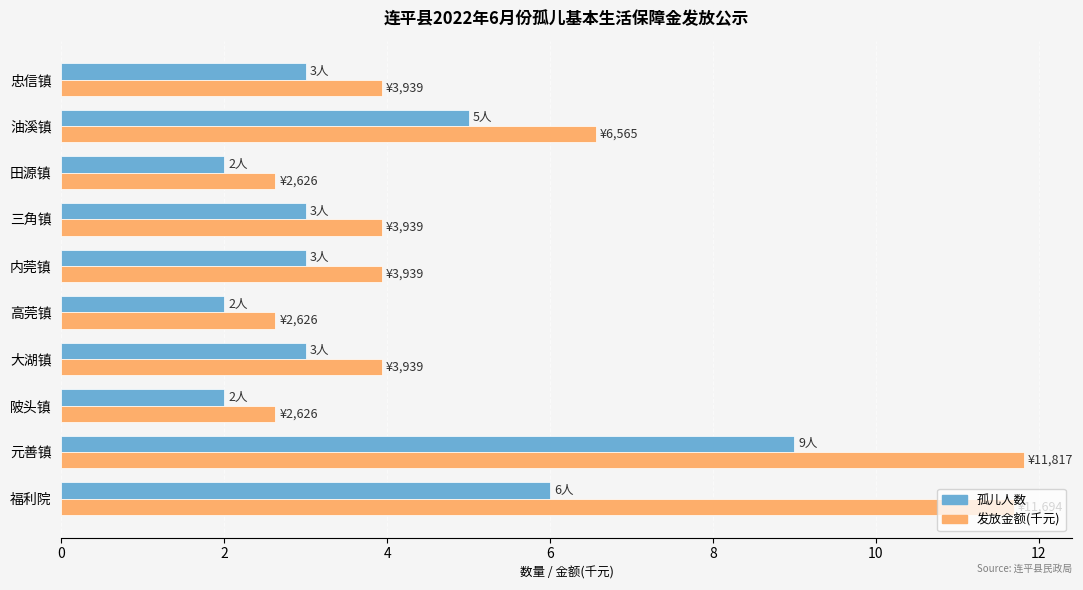

What is the minimum value shown in the chart?

2.0